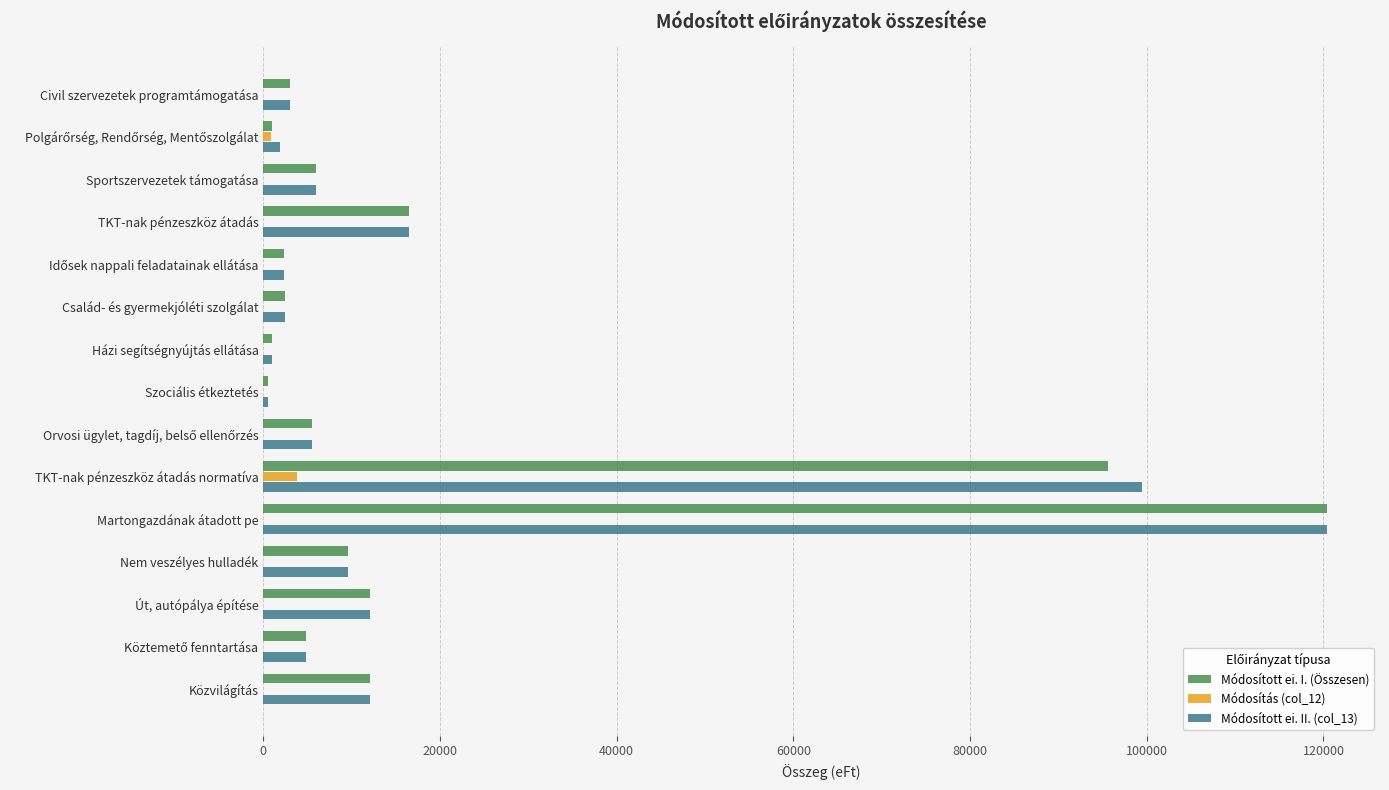

What is the maximum value shown in the chart?

120383